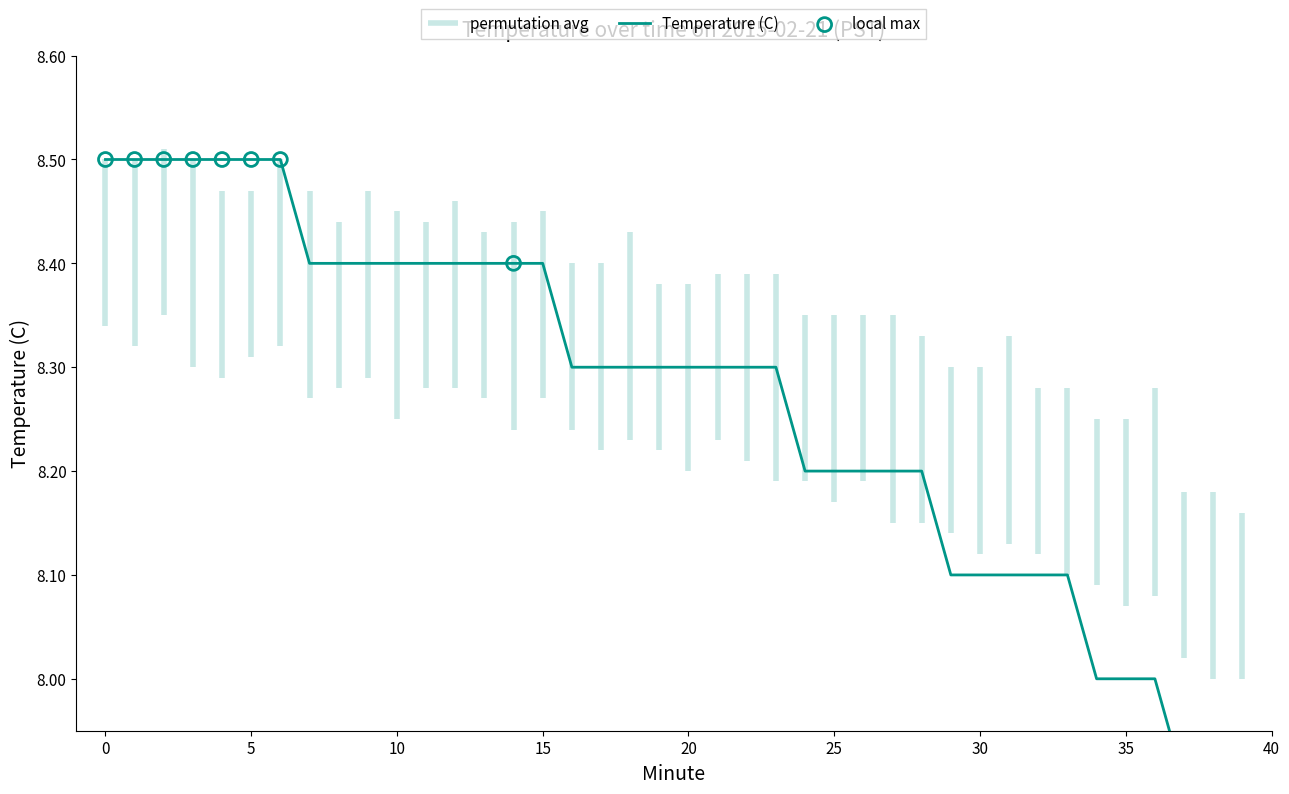

What is the change in value from 21 to 37?

-0.4